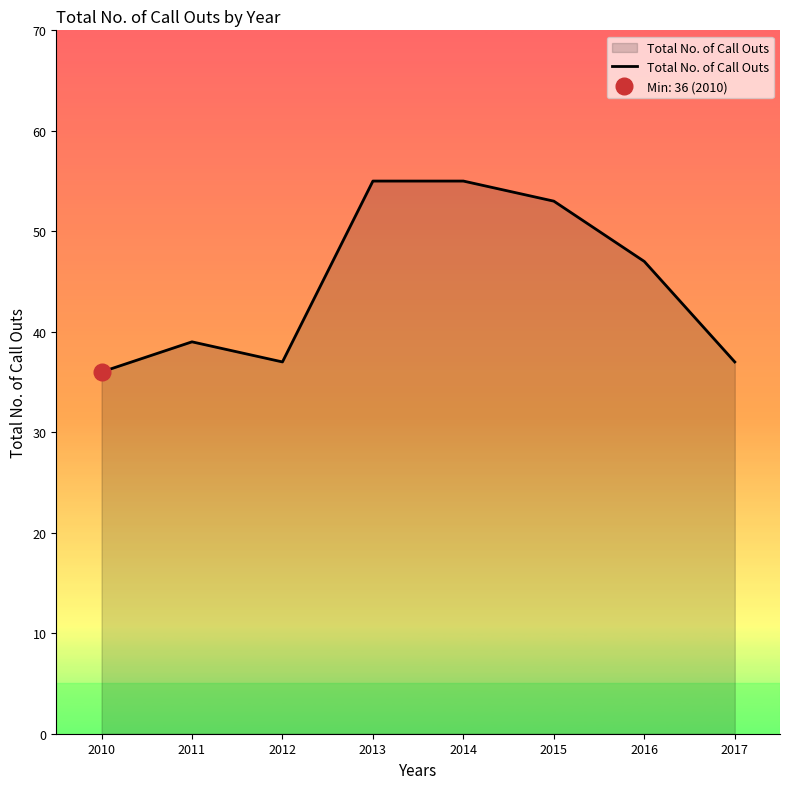

How many values are below 47?

4